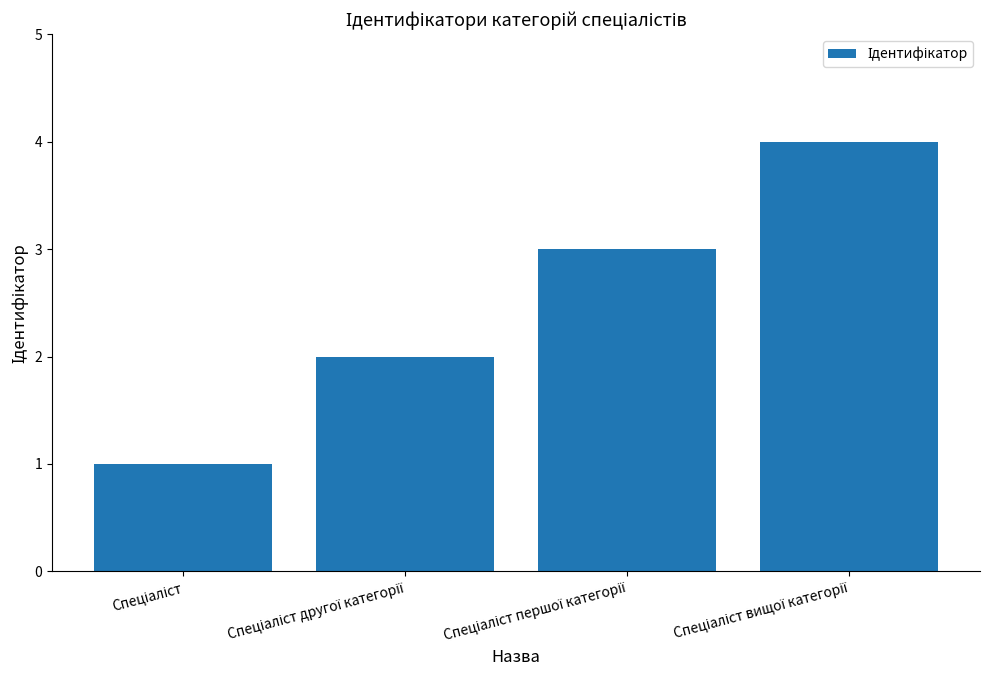

What is the sum of all values?

10